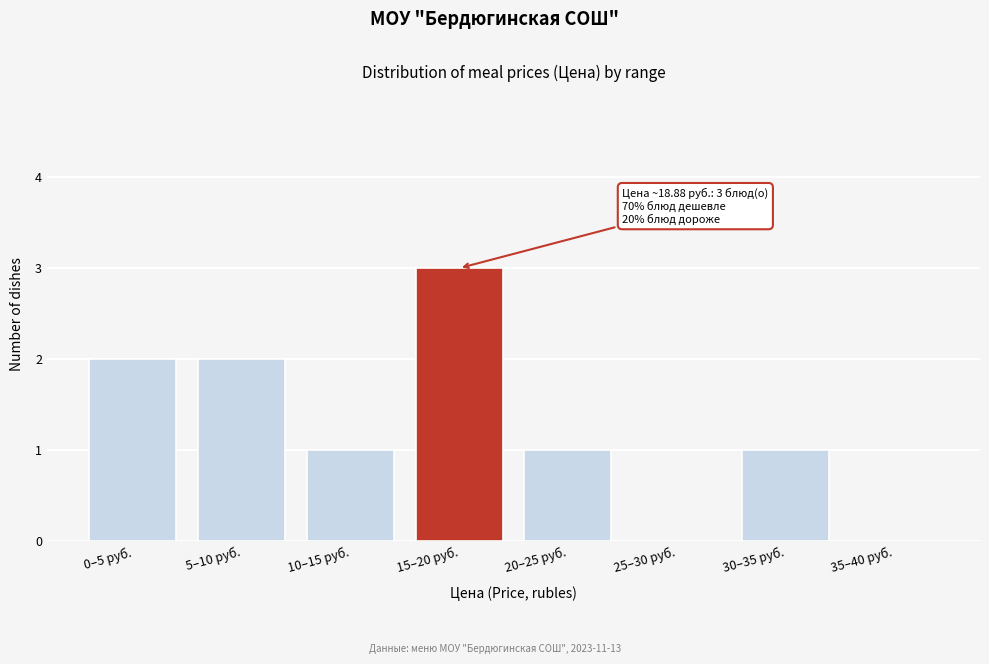

Reading left to right, transcribe all the data shown in this chart.

0–5 руб.=2	5–10 руб.=2	10–15 руб.=1	15–20 руб.=3	20–25 руб.=1	25–30 руб.=0	30–35 руб.=1	35–40 руб.=0